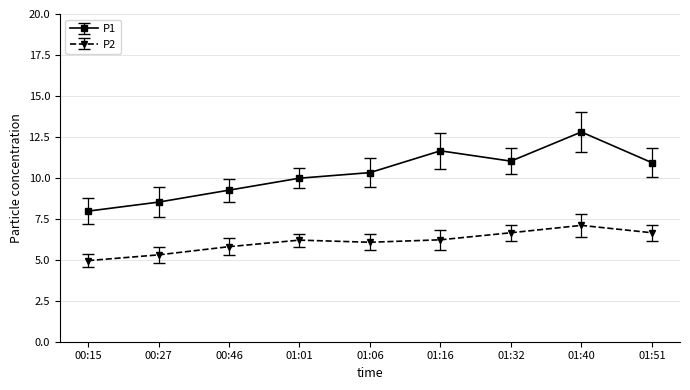

What is the highest value of the P2 series?

7.1